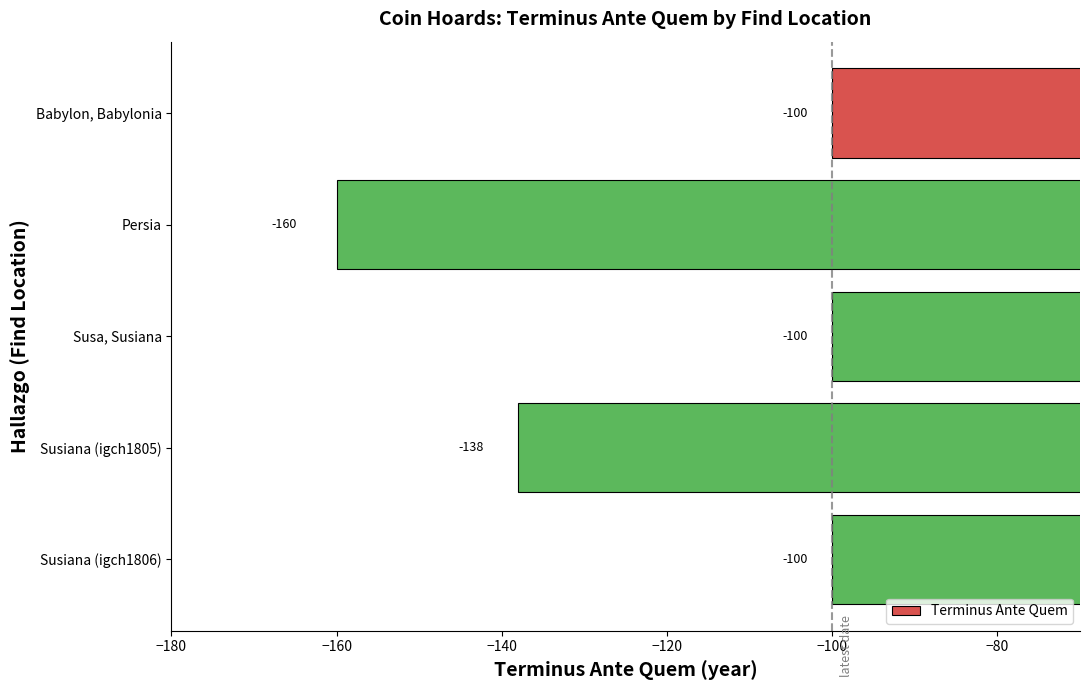

What is the minimum value shown in the chart?

-160